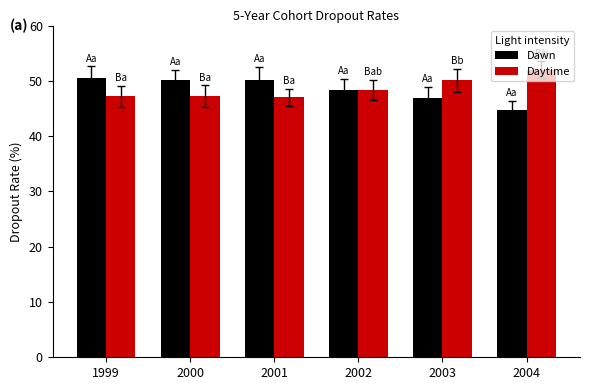

What is the value of the Daytime bar at the 5th from the left?

50.1